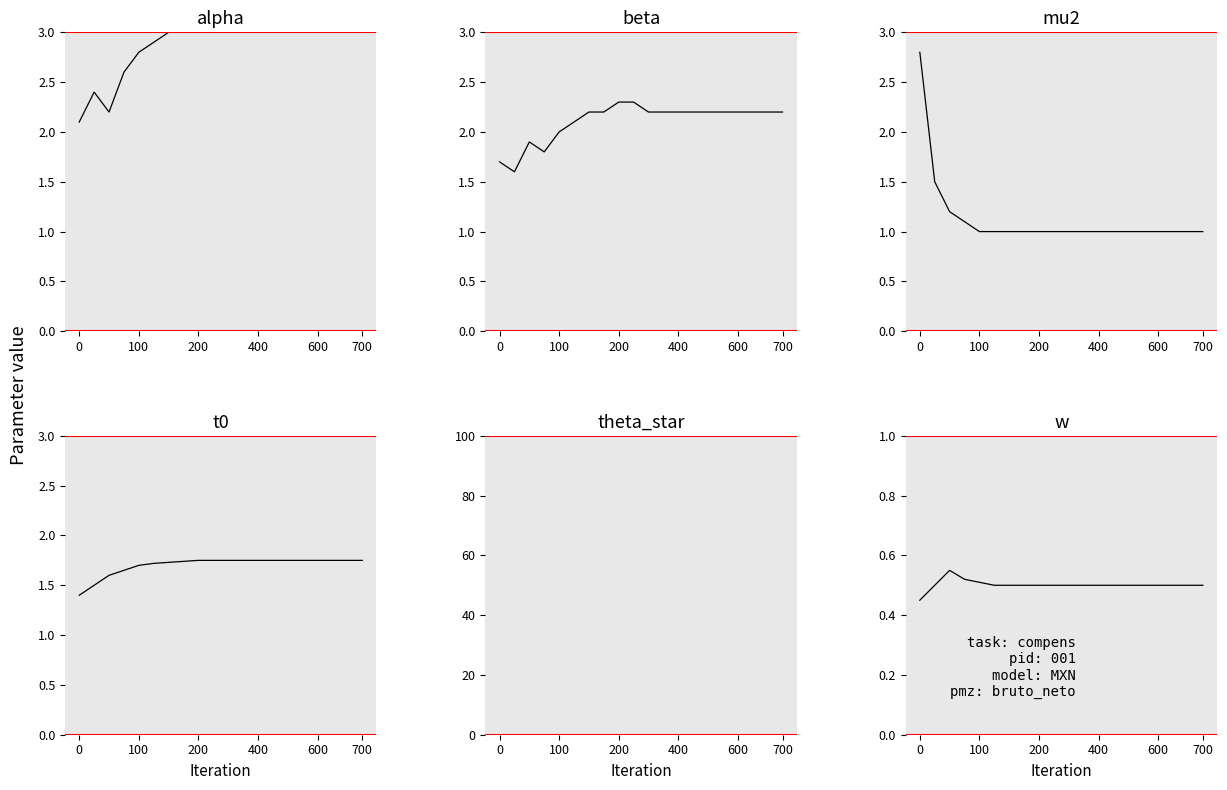

The value of alpha at 100 is 0.6. True or false?

False